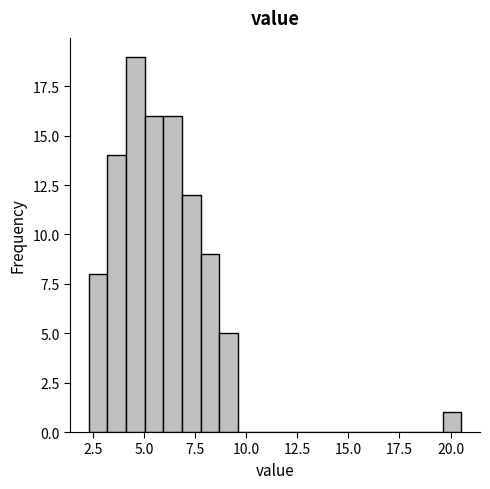

Around what value on the x-axis is the tallest bar? Give the approximate position of its centre, as read against the axis.

4.5